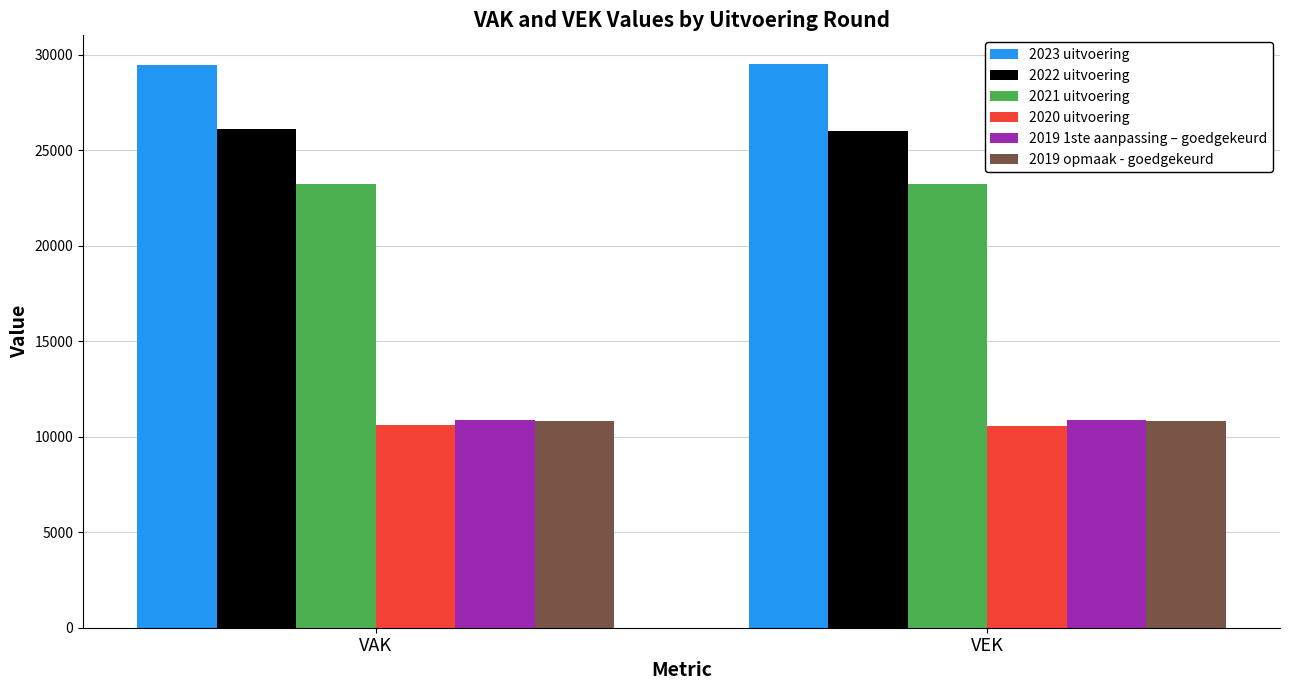

What is the sum of the 2022 uitvoering values at VAK and VEK?

52115